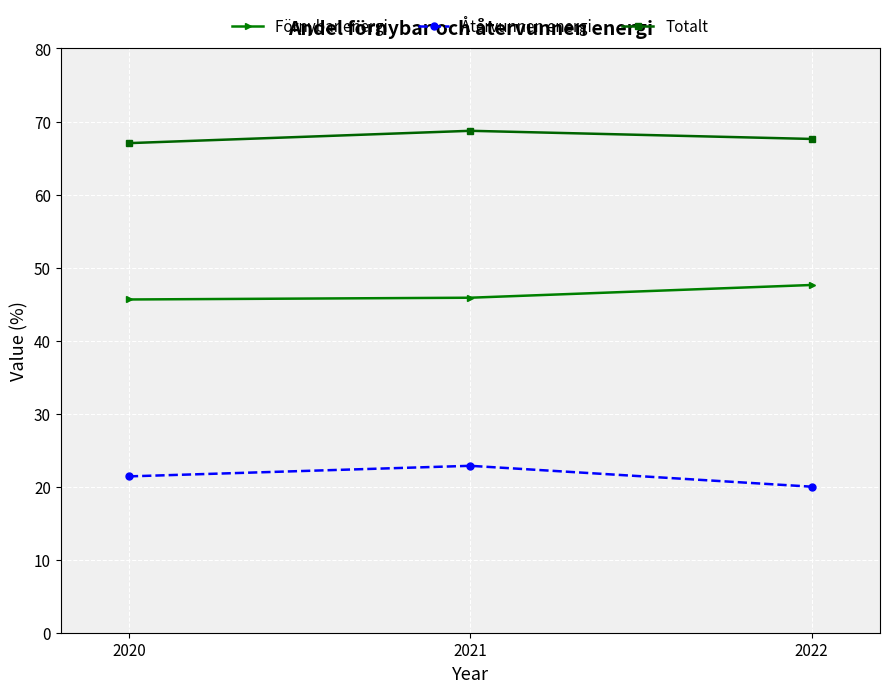

What is the value of the Förnybar energi point at the 1st from the left?

45.6